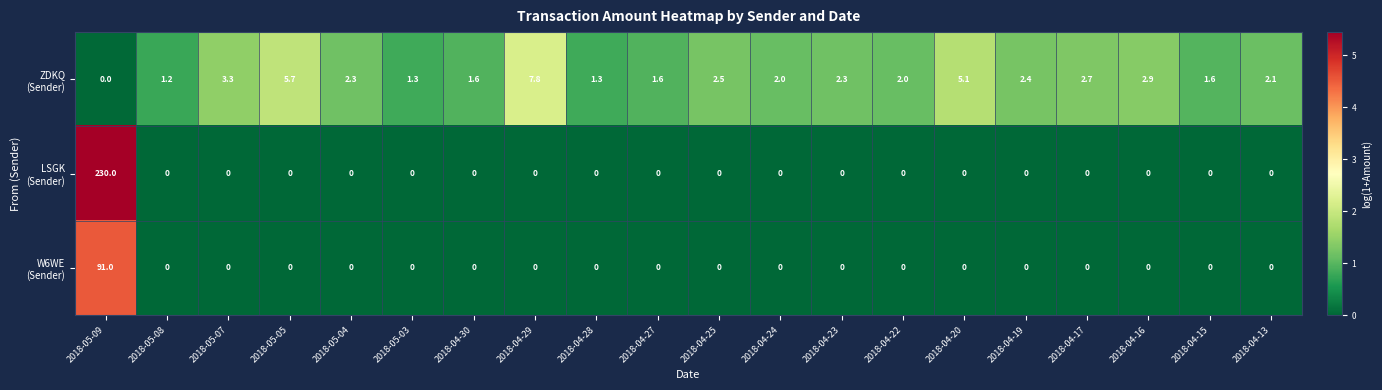

At which category is the sum across all series the highest?

2018-05-09